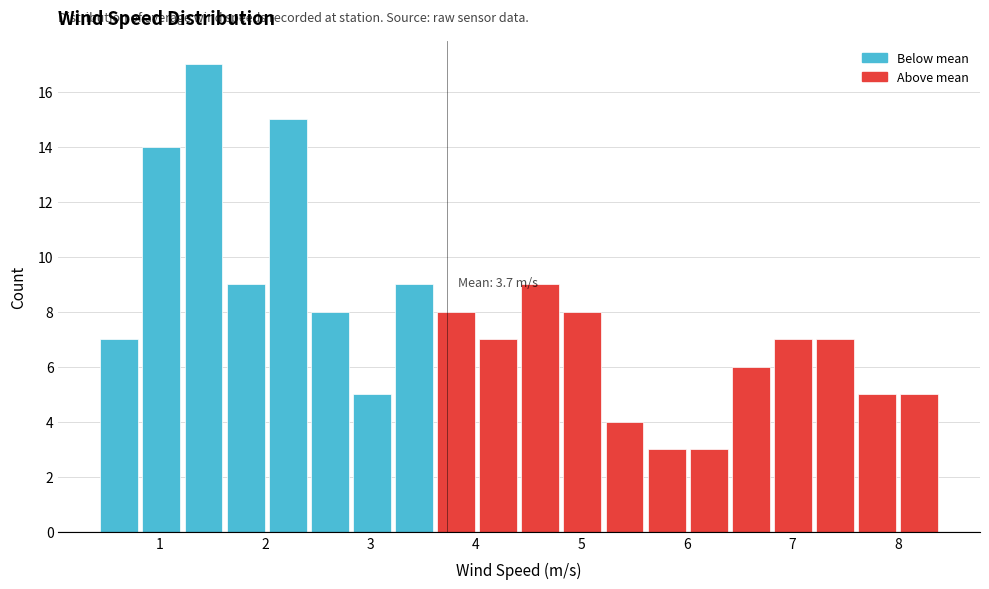

Read against the x-axis, roughly where is the centre of the tallest bar?

1.4